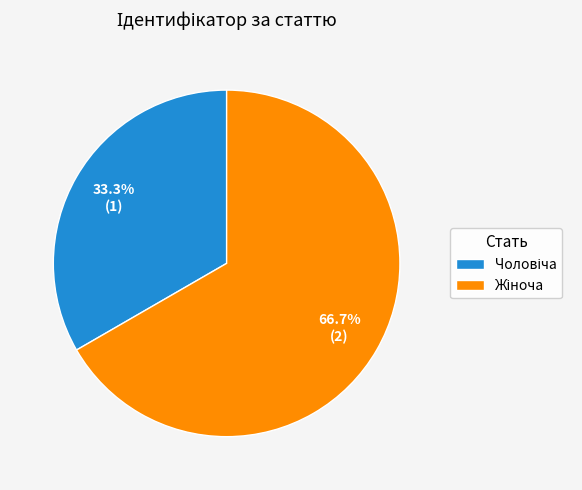

Does any single category account for the majority?

Yes